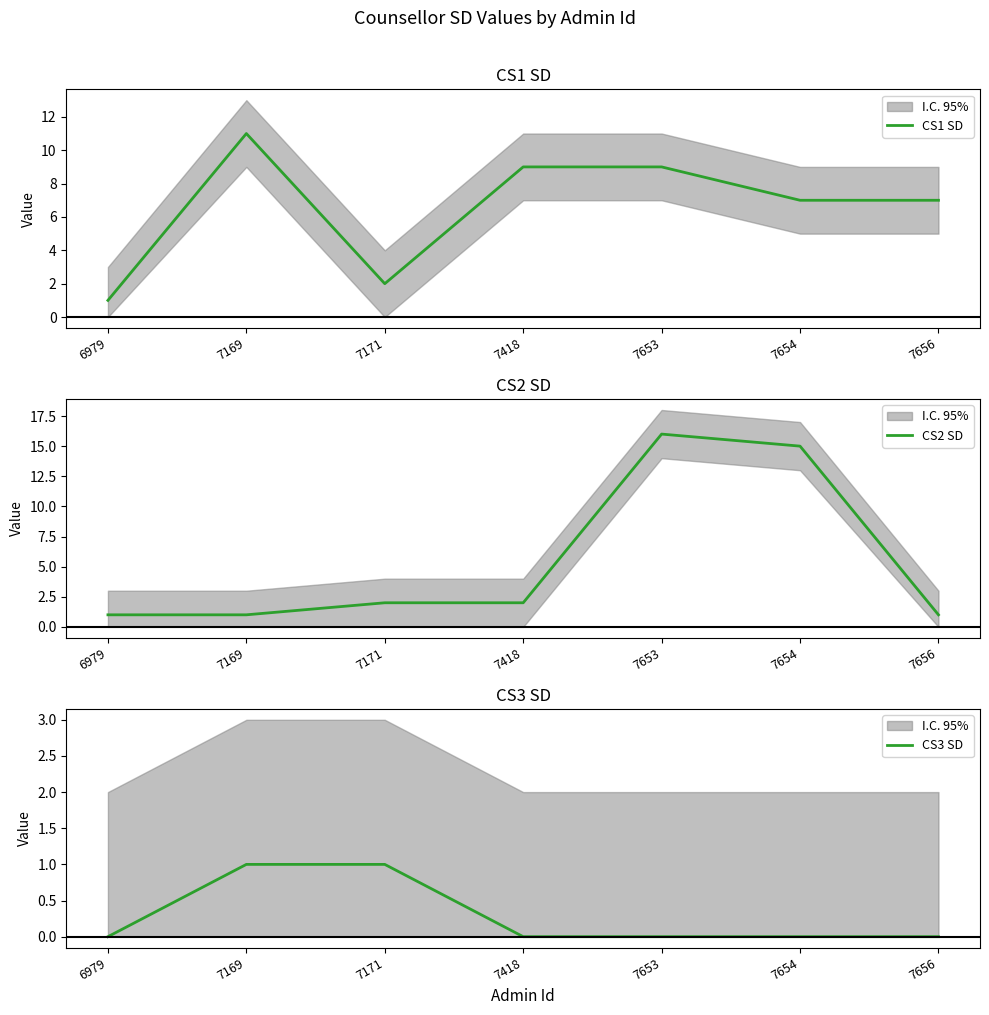

At how many categories does at least one series exceed 3?

5